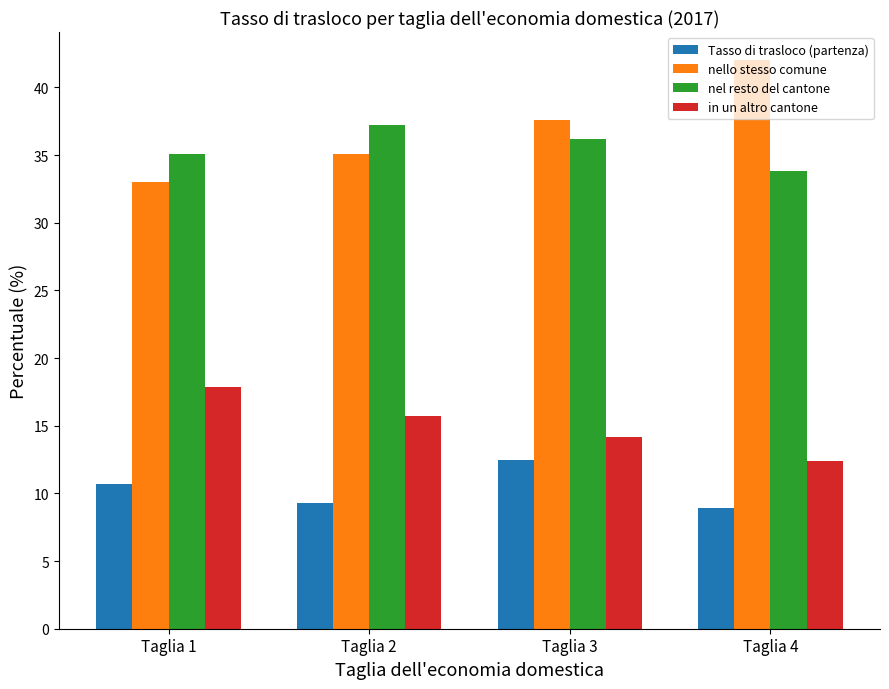

How many data points in in un altro cantone are above 15?

2